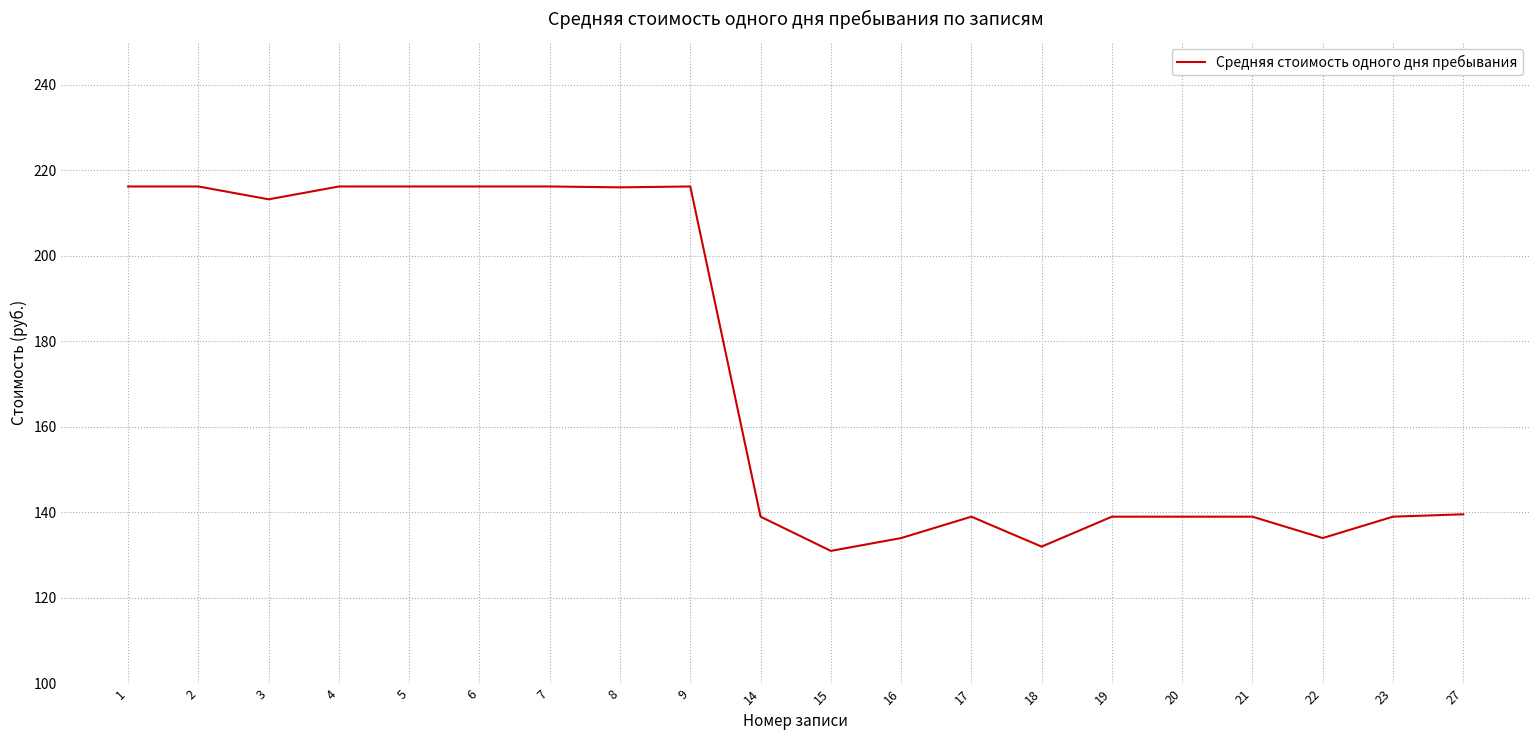

Approximately how many times larger is the value at 15 compared to 1?

0.6